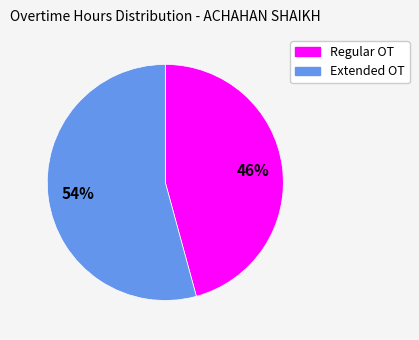

To the nearest percent, what is the average slice percentage?

50%